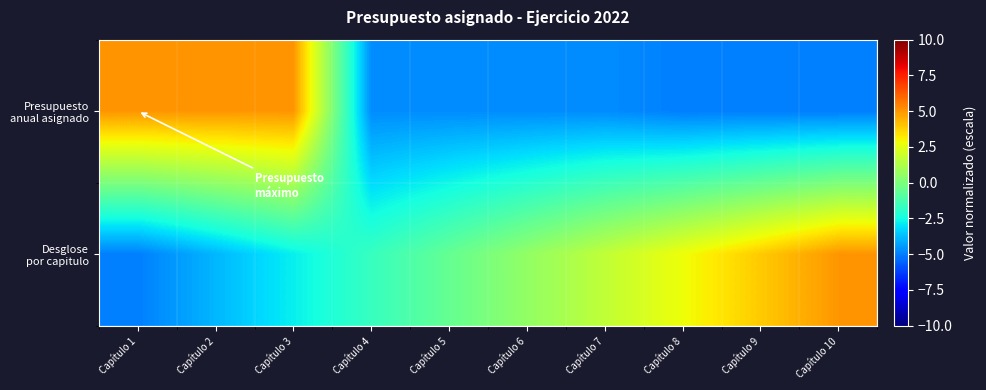

What is the total value across all series at Capítulo 8?

-2.2